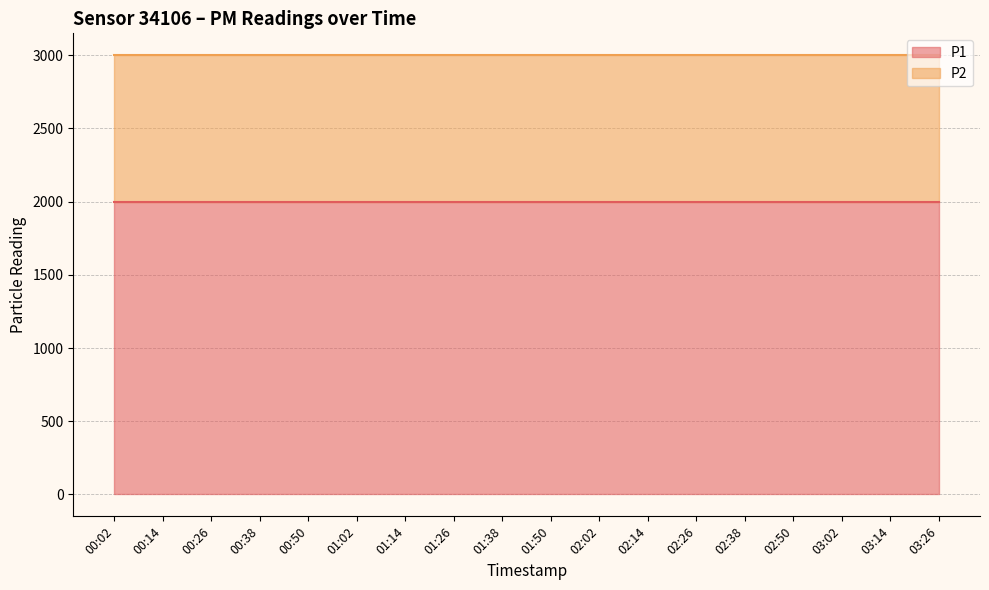

Does the chart have visible grid lines?

Yes